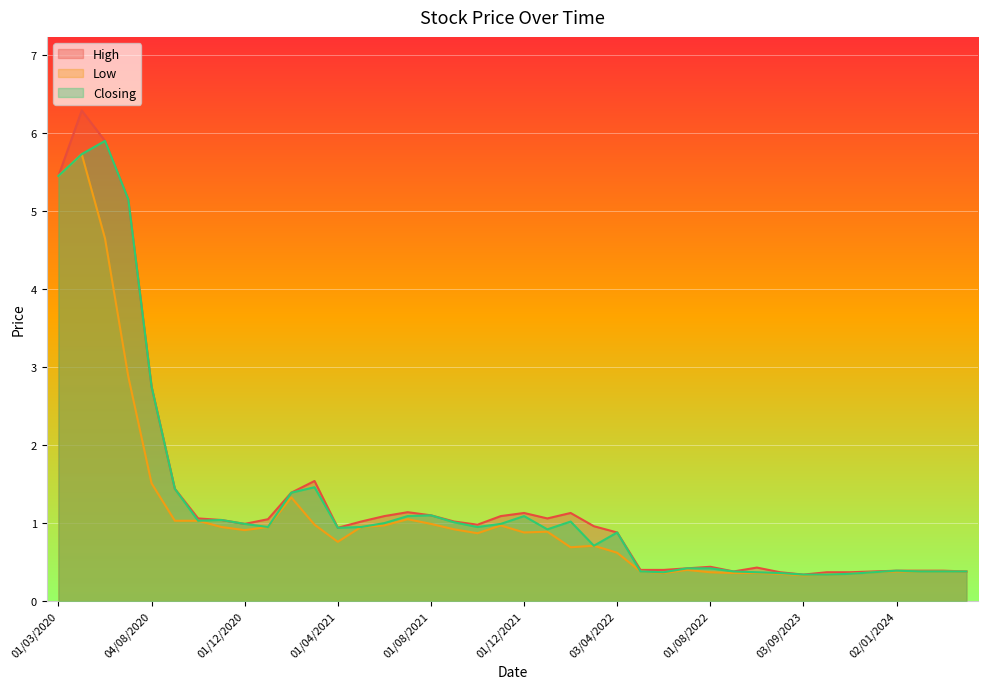

The High series shows 0.4 at 01/10/2023. True or false?

True